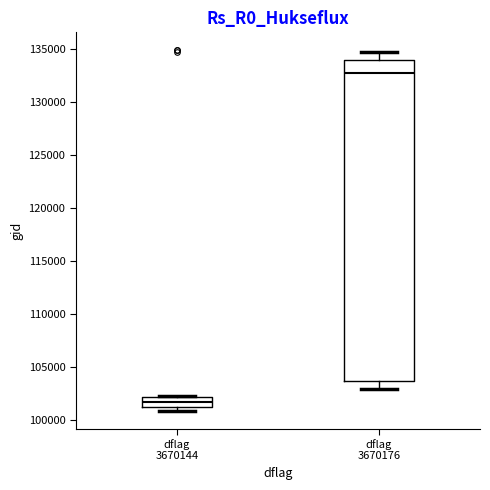

Where is the upper edge of the box for dflag 3670176 on the y-axis? The values are not printed on the chart, so give them approximately, as read against the axis.

134000